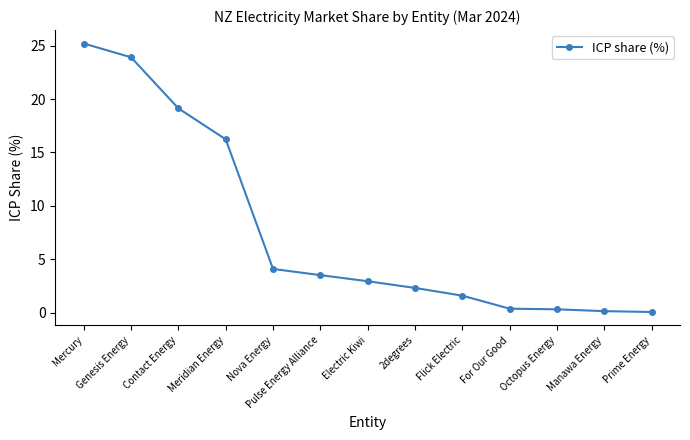

What is the average value?

7.7